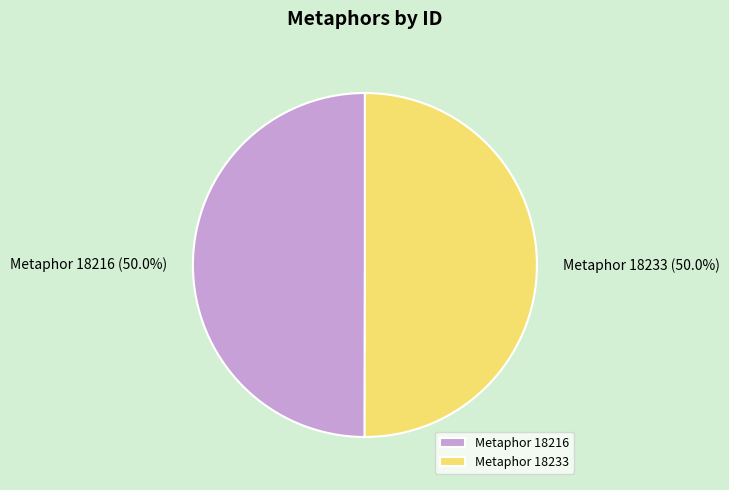

Count the number of slices in the pie.

2